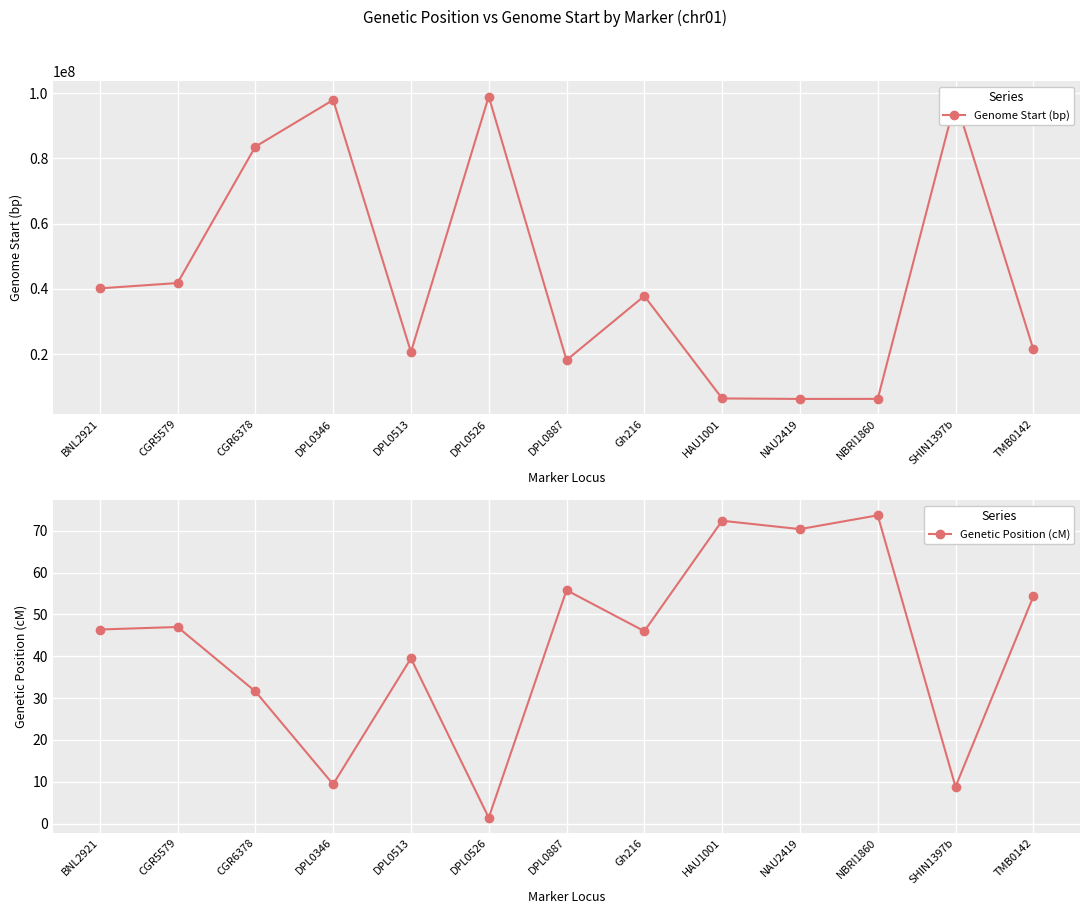

What position from the right is TMB0142?

1